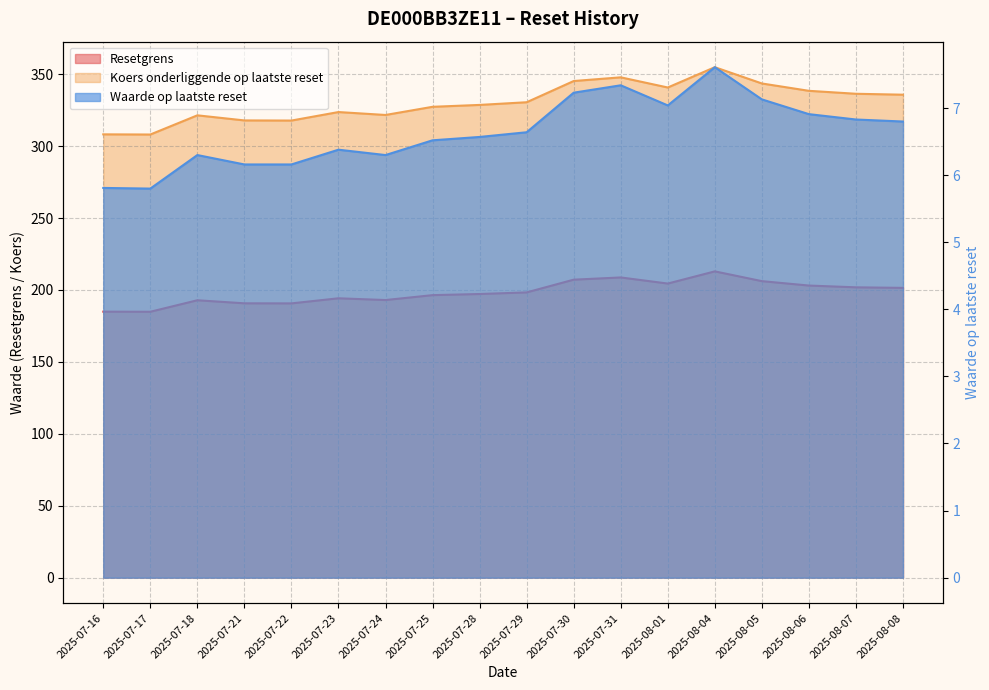

What is the total value across all series at 2025-08-01?

552.3